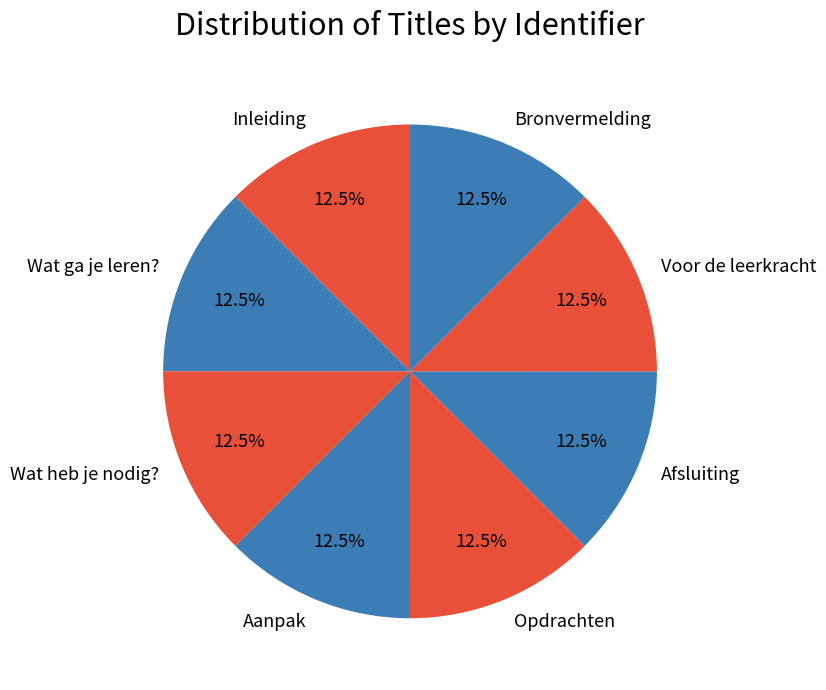

Is Wat ga je leren? the majority of the pie?

No